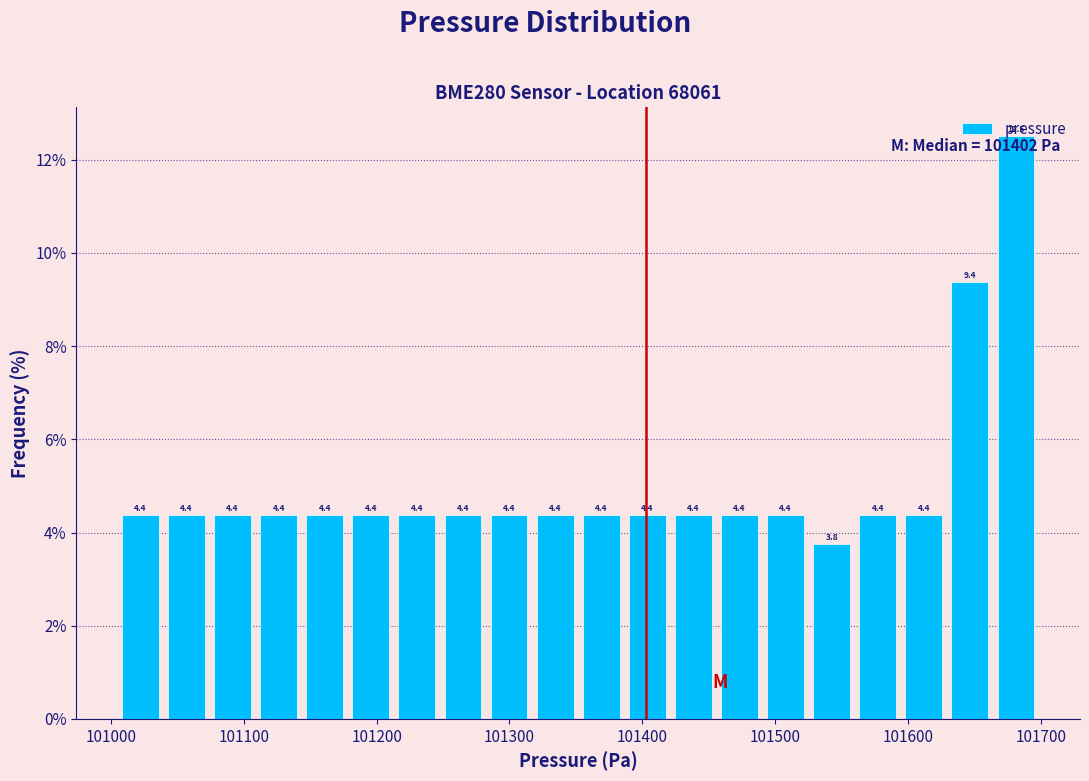

Read against the x-axis, roughly where is the centre of the tallest bar?

101680